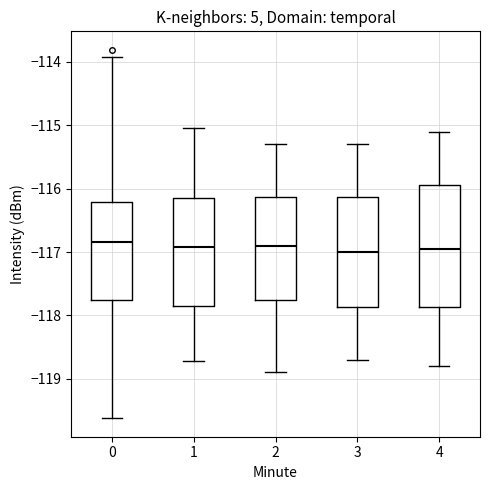

Reading left to right, read every box against the y-axis: the position of its median line, the range the box covers, and the ends of its whiskers. The values are not printed on the chart, so give them approximately, as read against the axis.

0: median -116.8, box -117.8 to -116.2, whiskers -119.6 to -113.9
1: median -116.9, box -117.8 to -116.1, whiskers -118.7 to -115.0
2: median -116.9, box -117.7 to -116.1, whiskers -118.9 to -115.3
3: median -117.0, box -117.9 to -116.1, whiskers -118.7 to -115.3
4: median -116.9, box -117.9 to -115.9, whiskers -118.8 to -115.1